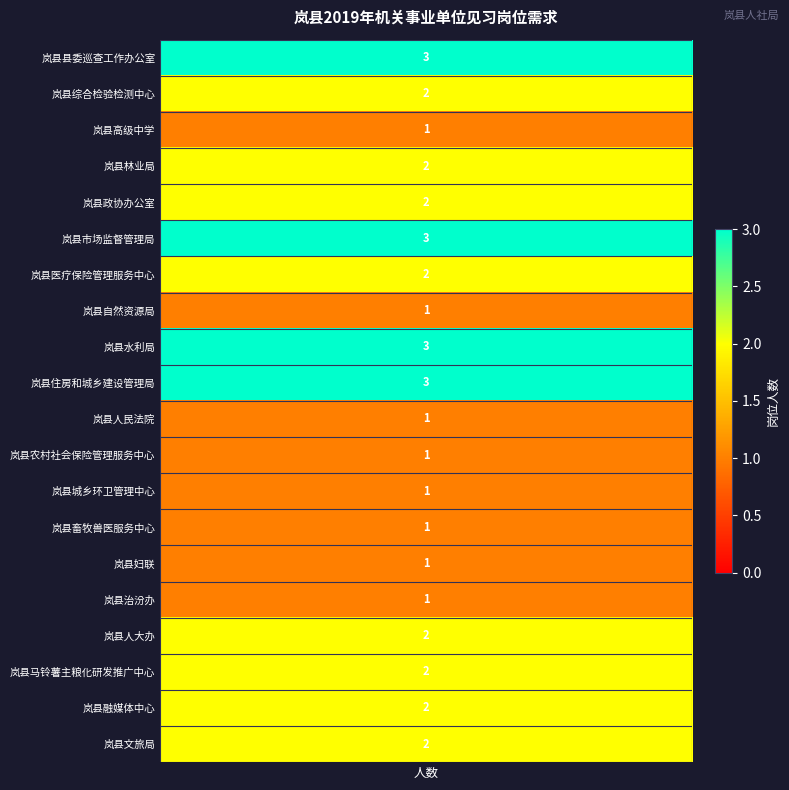

How many values are between 1 and 2?

16